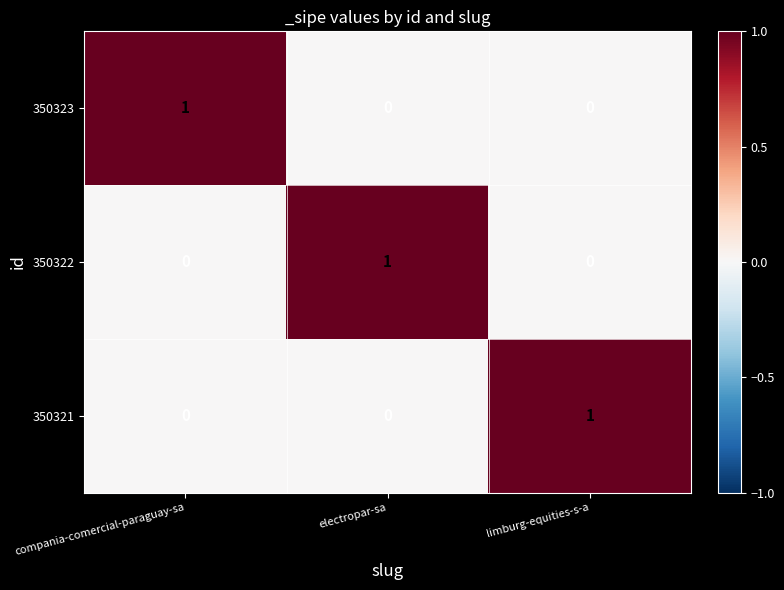

How many values in 350321 are above zero?

1